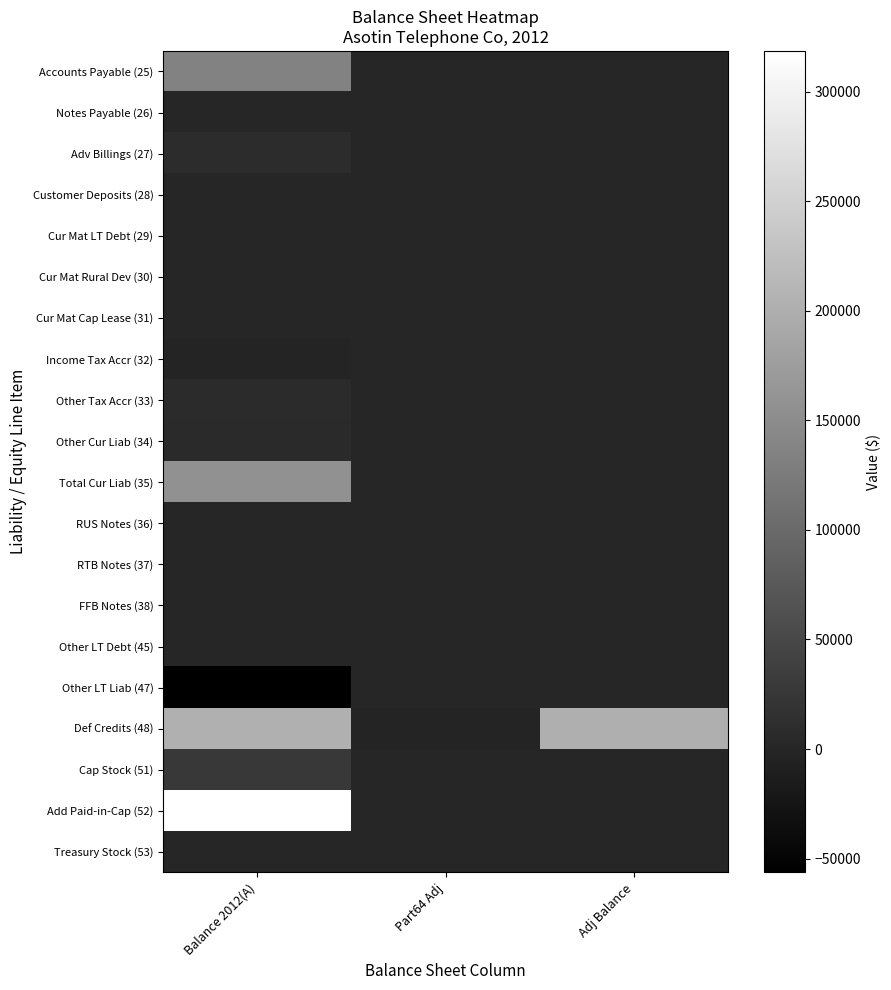

Which category has the lowest value across all series?

Balance 2012(A)